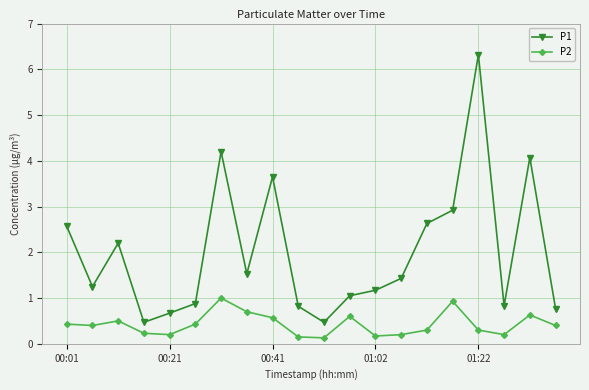

True or false: P2 has more than 1 interior local peaks.

True